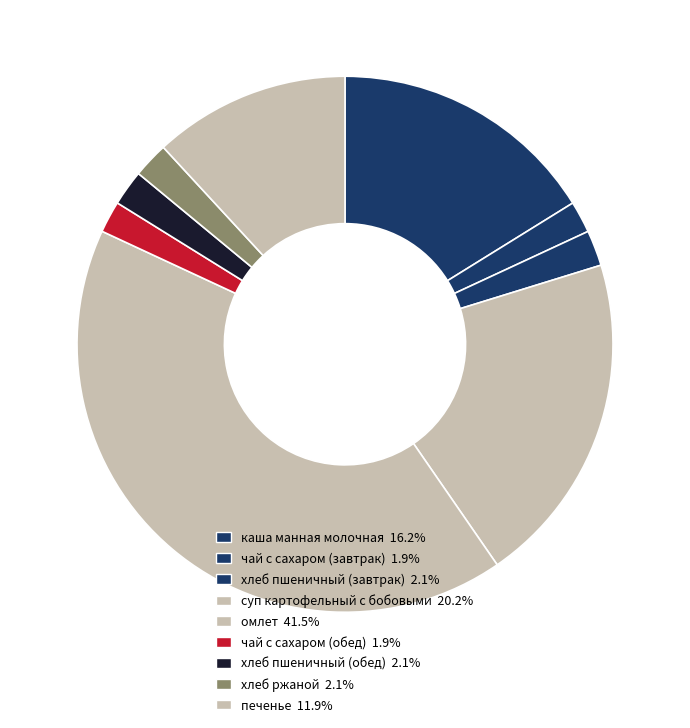

To the nearest percent, what is the difference between the largest and smallest slice percentages?

40%